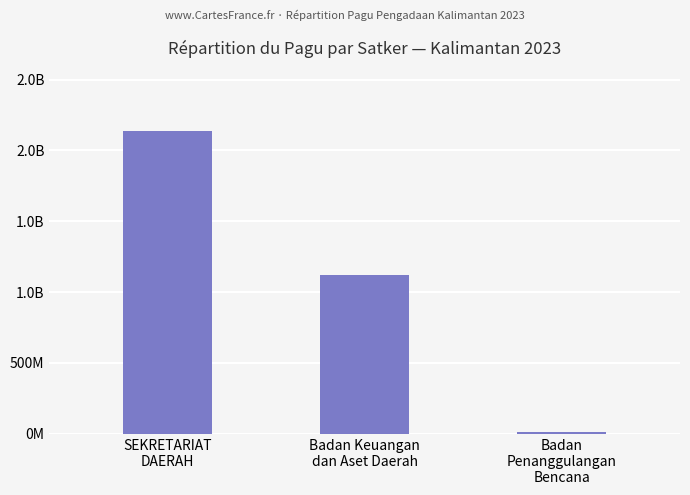

How many data points does each series have?

3